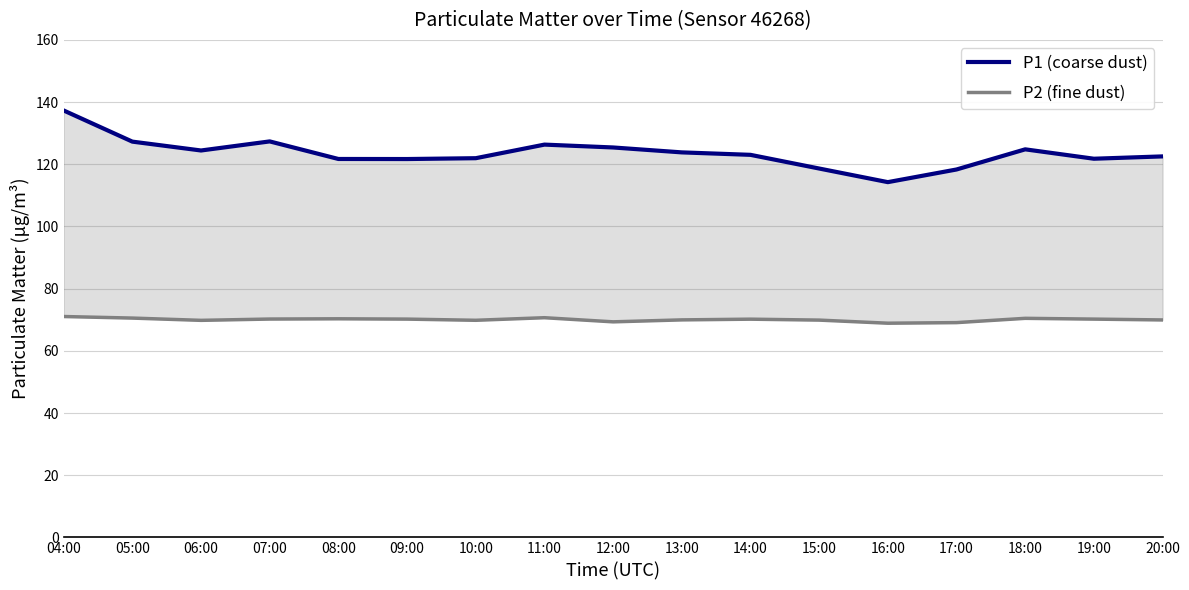

True or false: P2 (fine dust) and P1 (coarse dust) intersect in this chart.

False